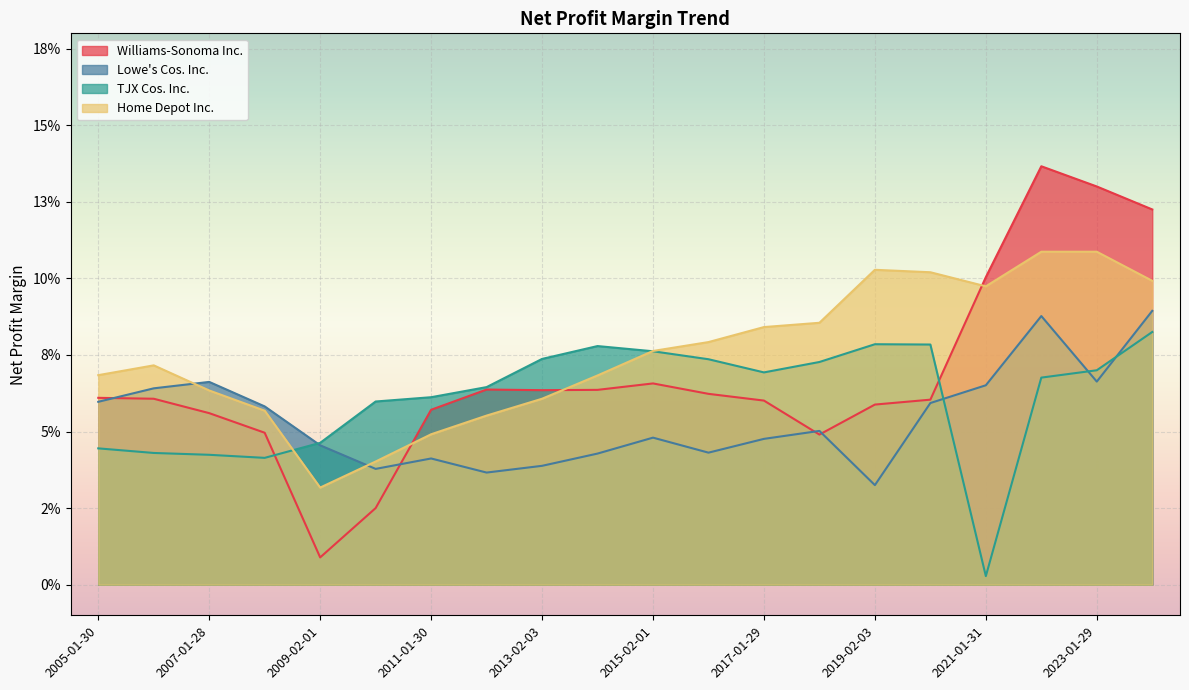

The value of Lowe's Cos. Inc. at 2013-02-03 is 0.0. True or false?

False